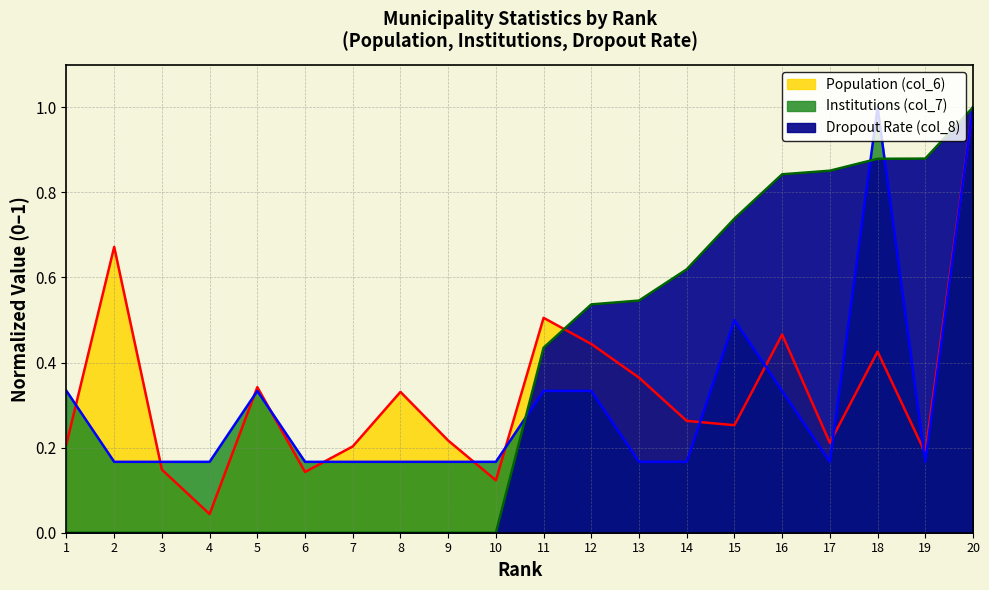

True or false: Population (col_6) and Dropout Rate (col_8) intersect in this chart.

True